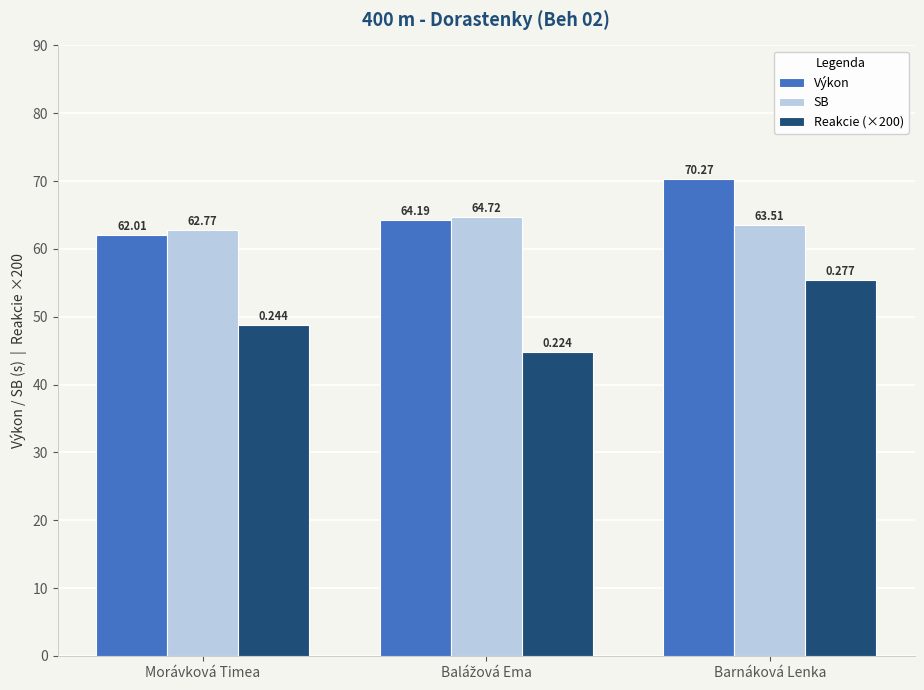

List the series in order of their peak value, lowest first.

Reakcie (×200), SB, Výkon